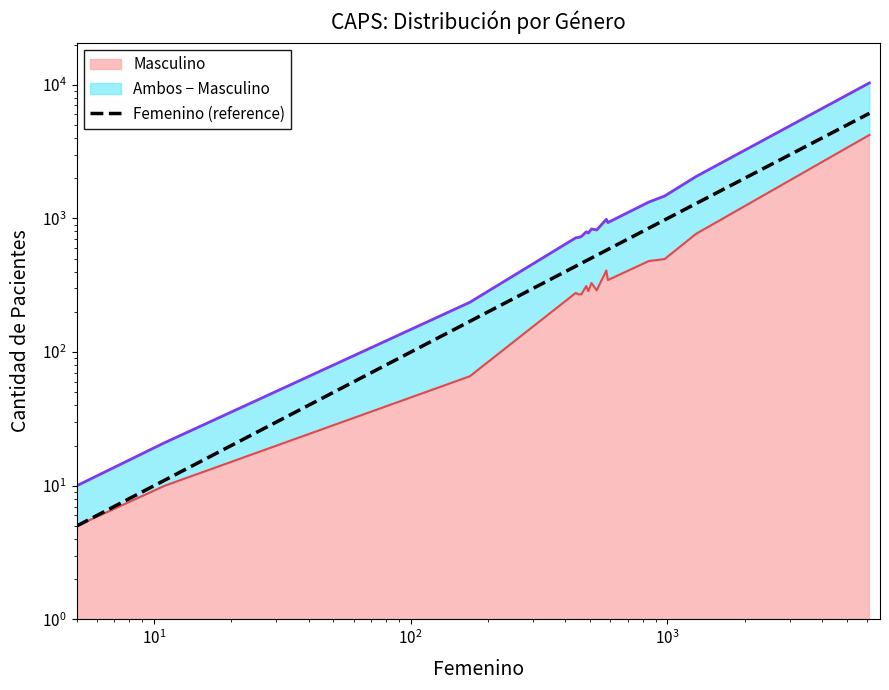

What is the smallest value displayed?

5